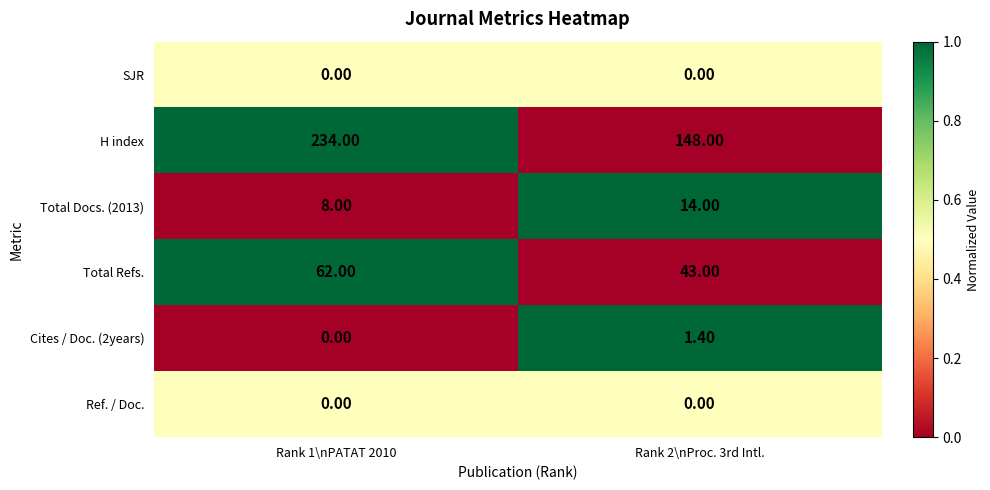

What is the average value of the Total Refs. series?

52.5